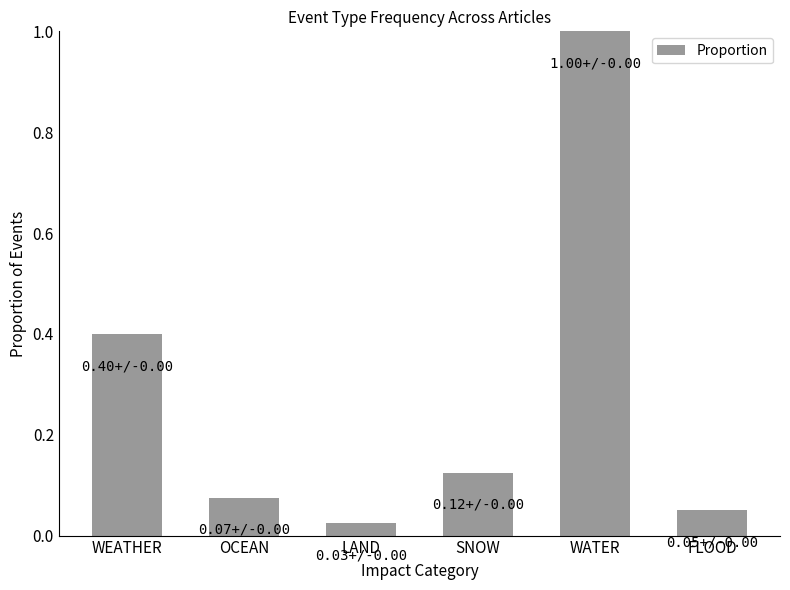

List the labels in order of value, largest first.

WATER, WEATHER, SNOW, OCEAN, FLOOD, LAND